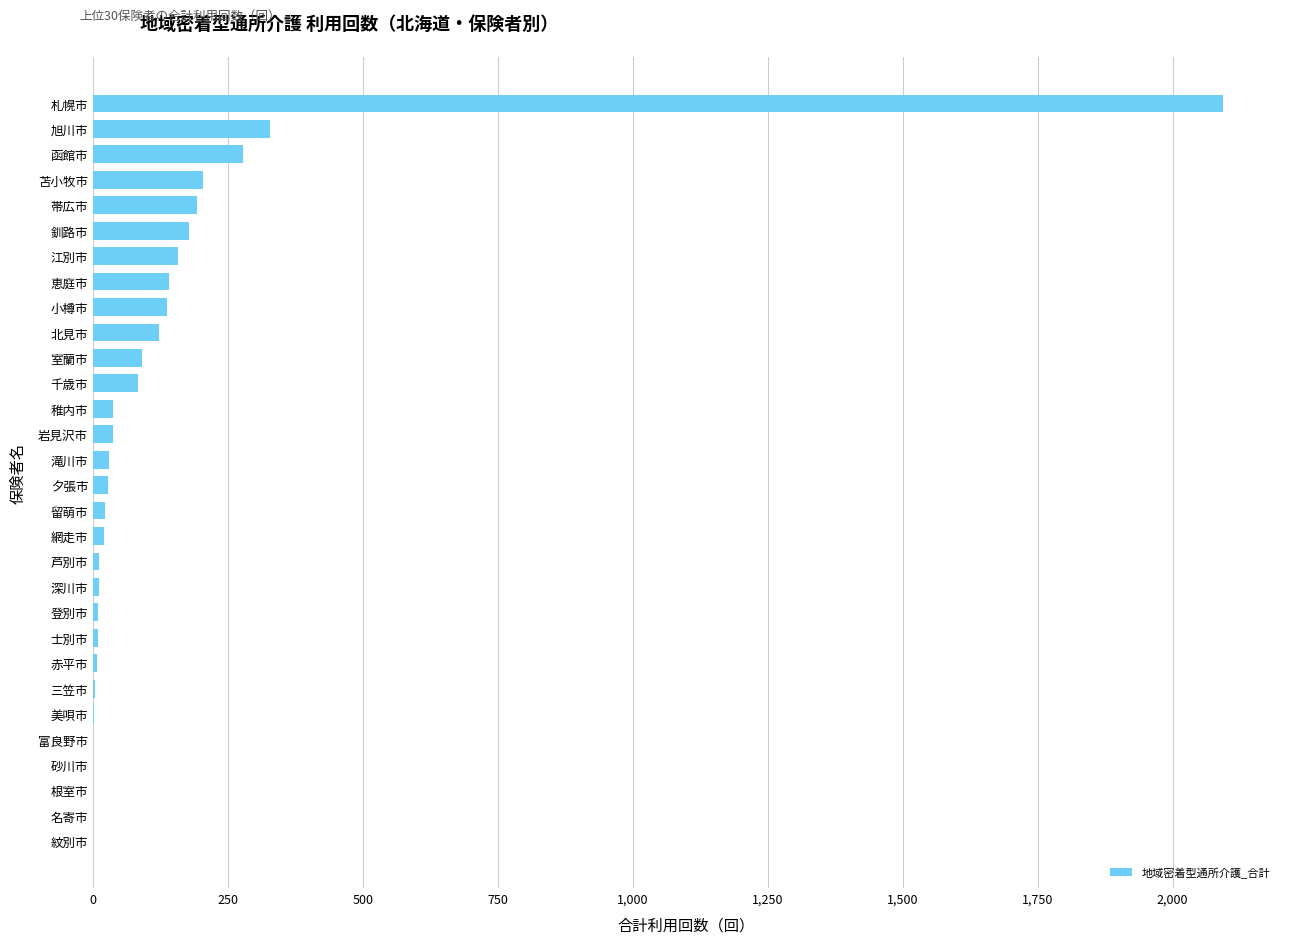

What is the greatest value displayed?

2094